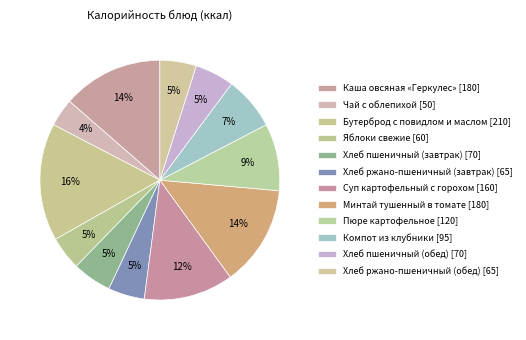

How many segments does this pie chart have?

12